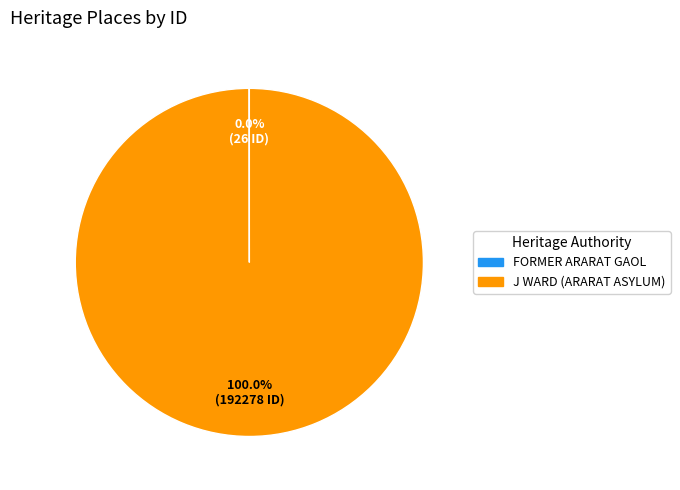

What is the largest slice in the pie chart?

J WARD (ARARAT ASYLUM)